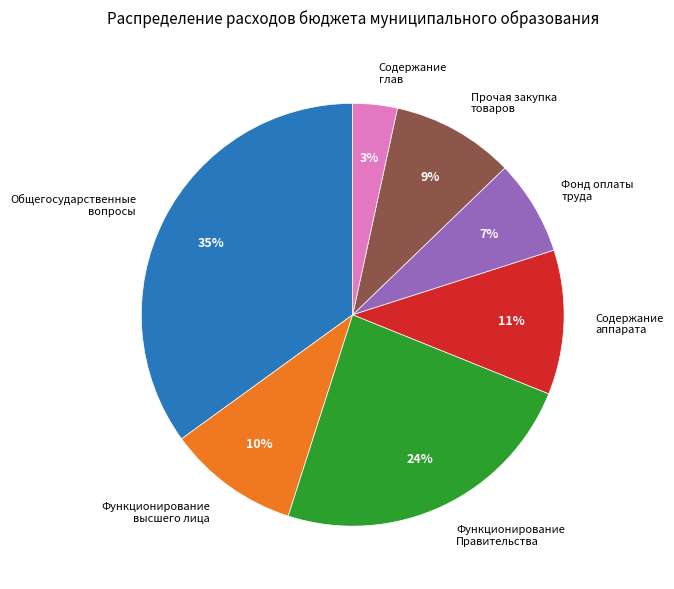

Do Общегосударственные вопросы and Фонд оплаты труда together represent more than half of the pie?

No